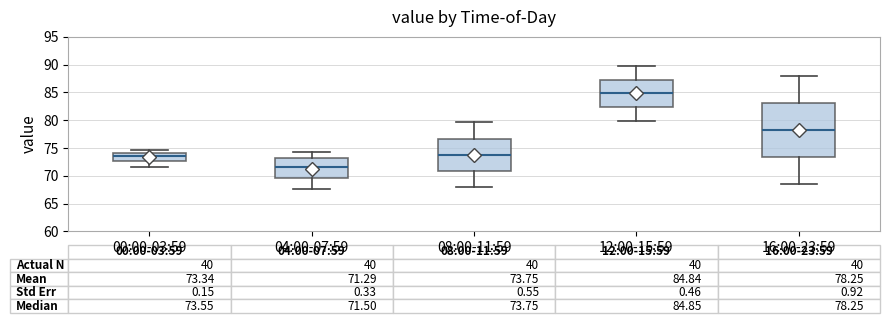

Comparing the boxes themselves (not the whiskers), which one is the tallest?

16:00-23:59